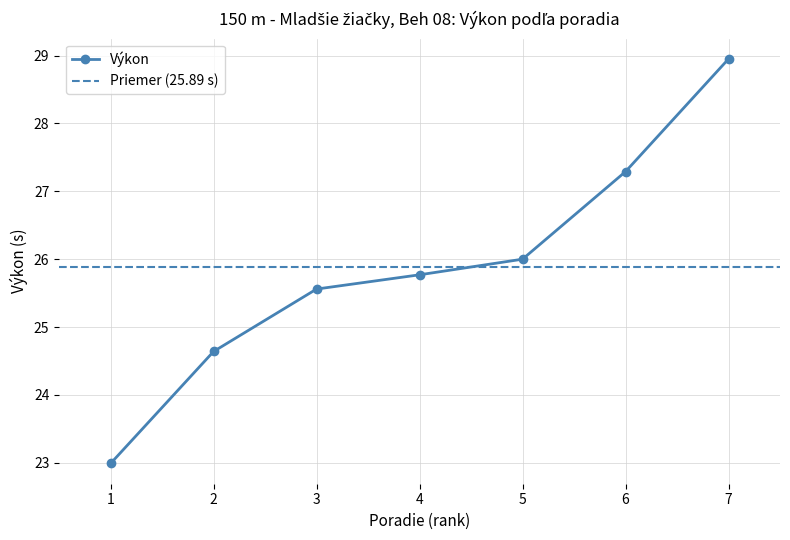

What is the value of the Výkon point at the 3rd from the left?

25.6